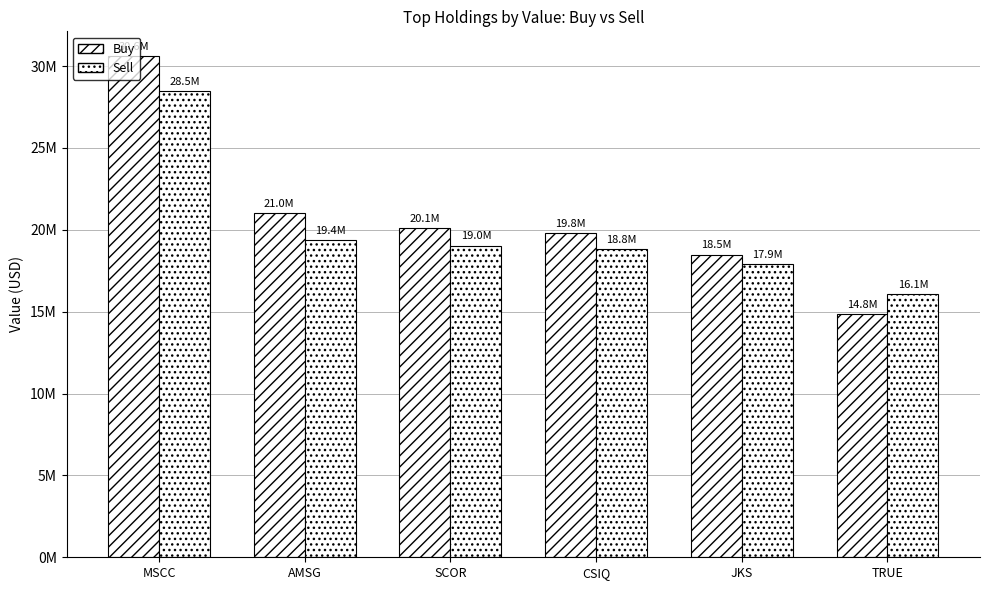

What is the difference between the highest and lowest values at AMSG?

1635000